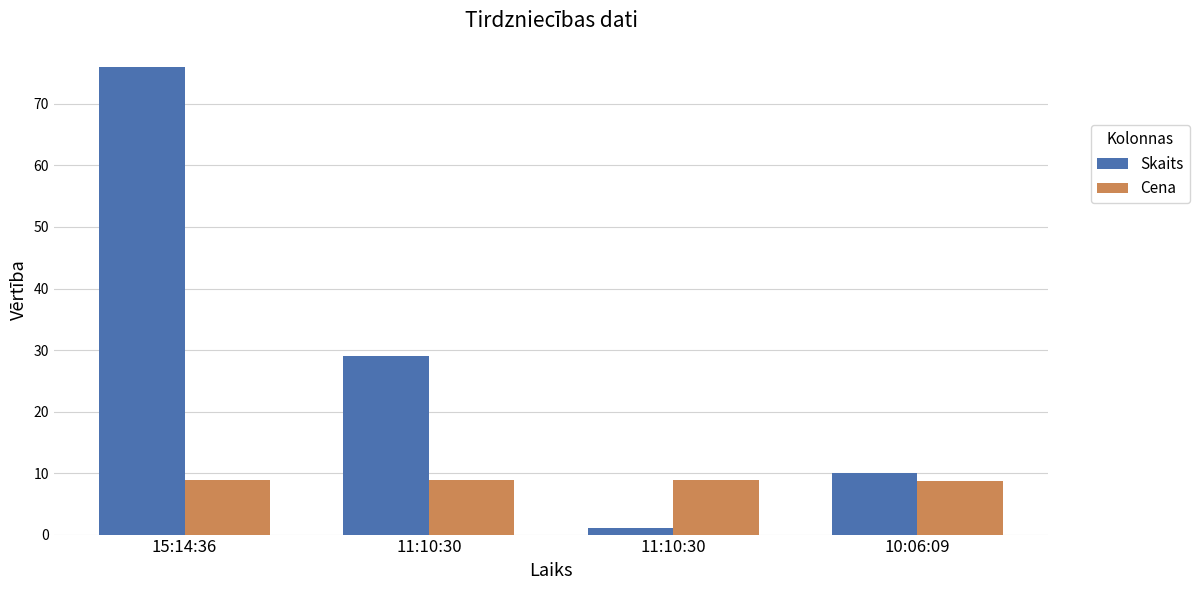

Is the value of Skaits at 11:10:30 greater than the value of Cena at 15:14:36?

Yes